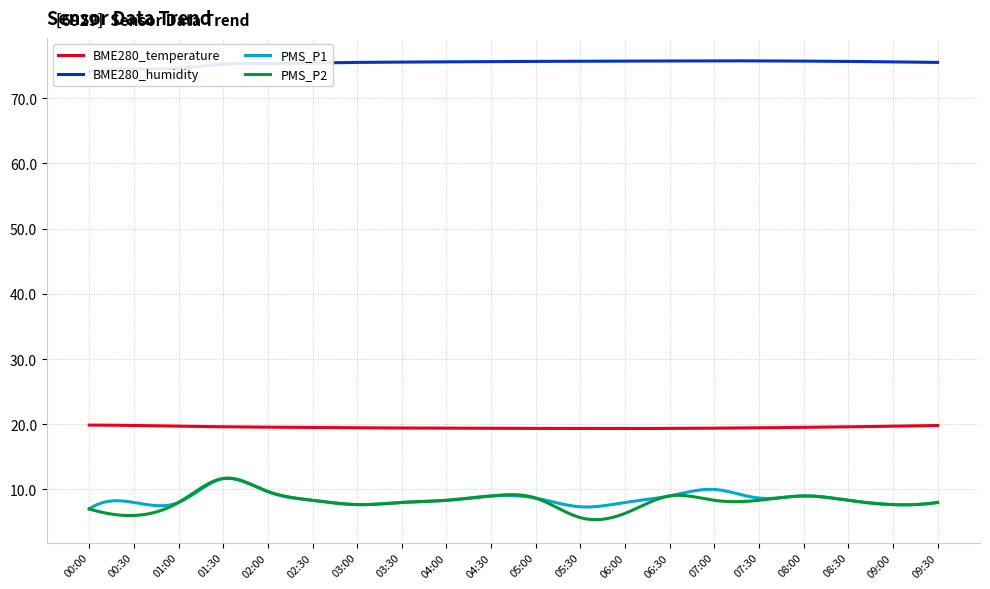

Rank the categories by BME280_humidity value from lowest to highest.

00:00, 00:30, 01:00, 01:30, 02:00, 02:30, 03:00, 09:30, 03:30, 09:00, 04:00, 04:30, 05:00, 08:30, 05:30, 06:00, 08:00, 06:30, 07:30, 07:00